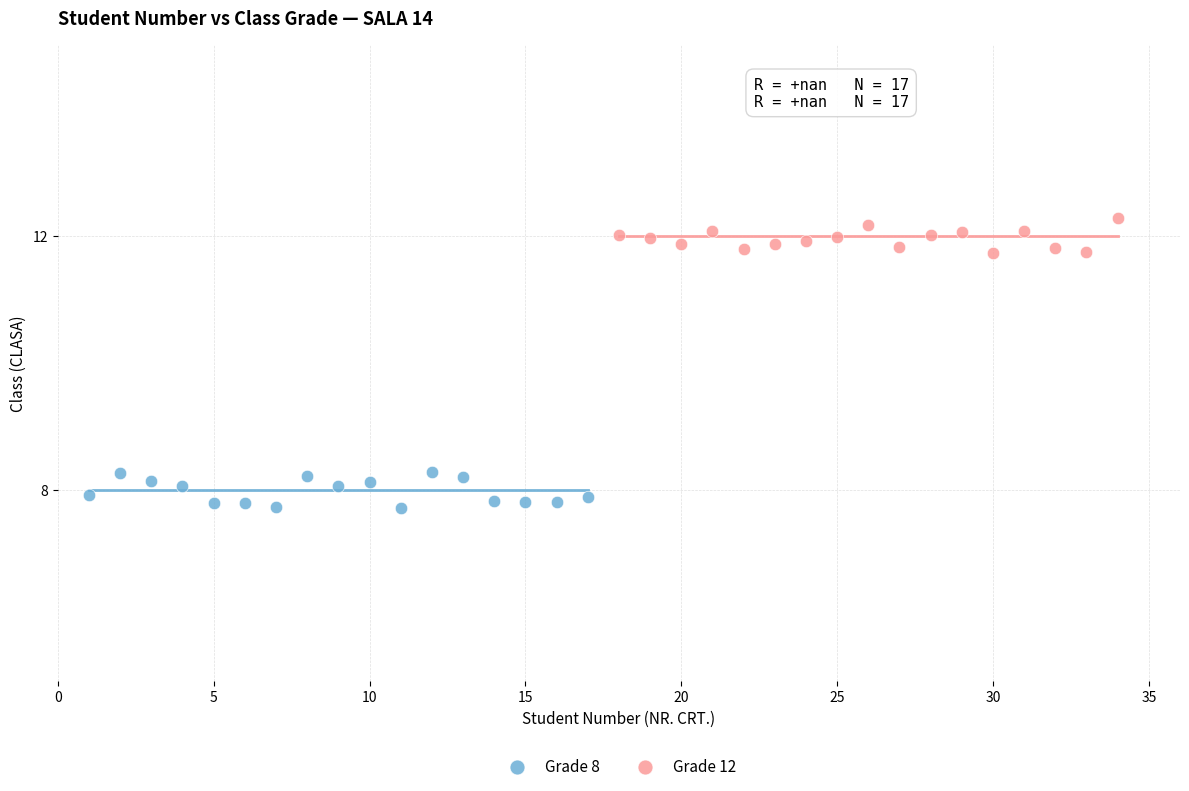

Which series reaches the minimum Y coordinate?

Grade 8